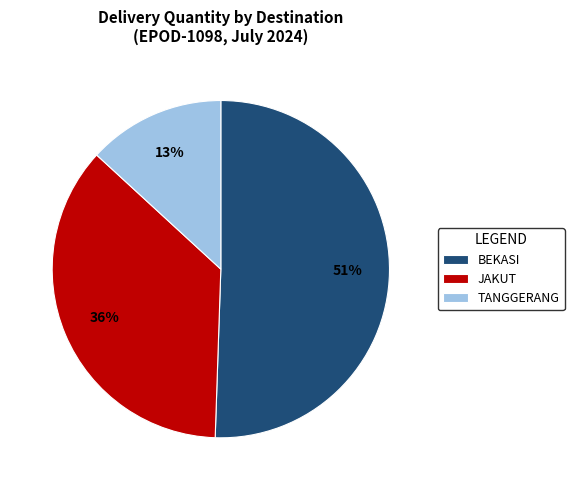

Combined, do BEKASI and JAKUT account for over 50%?

Yes